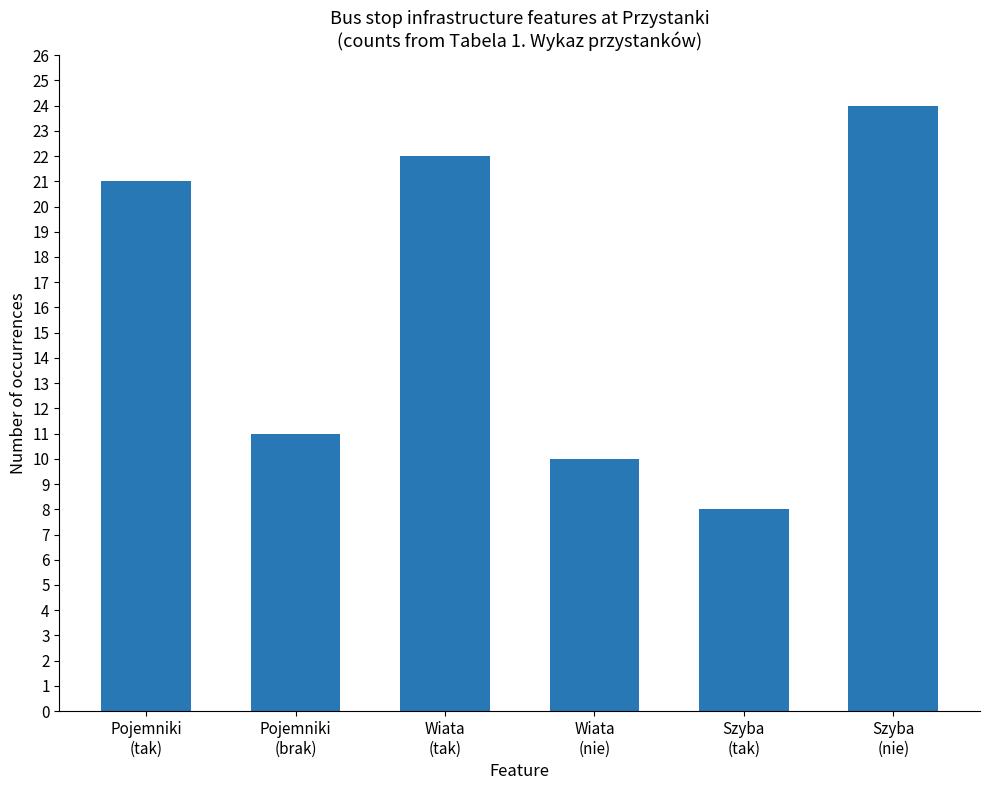

The value at Pojemniki
(brak) is 2. True or false?

False